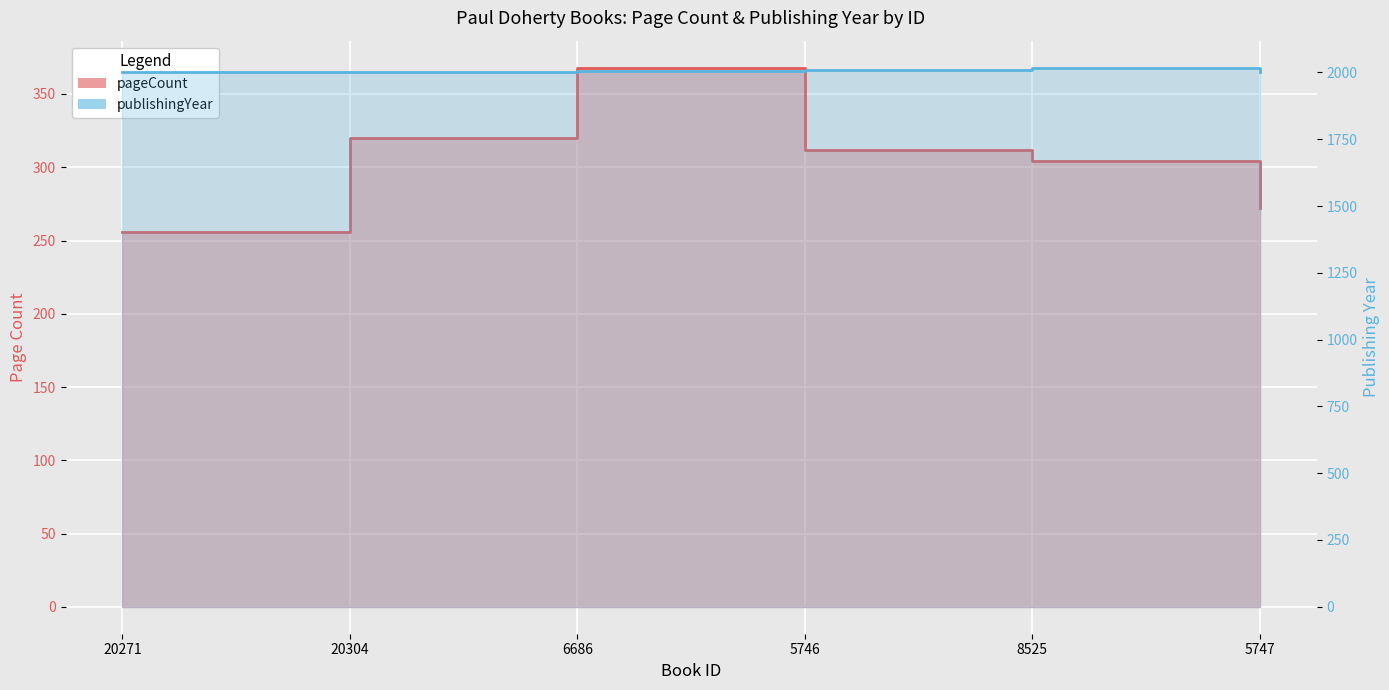

What is the highest value of the pageCount series?

368